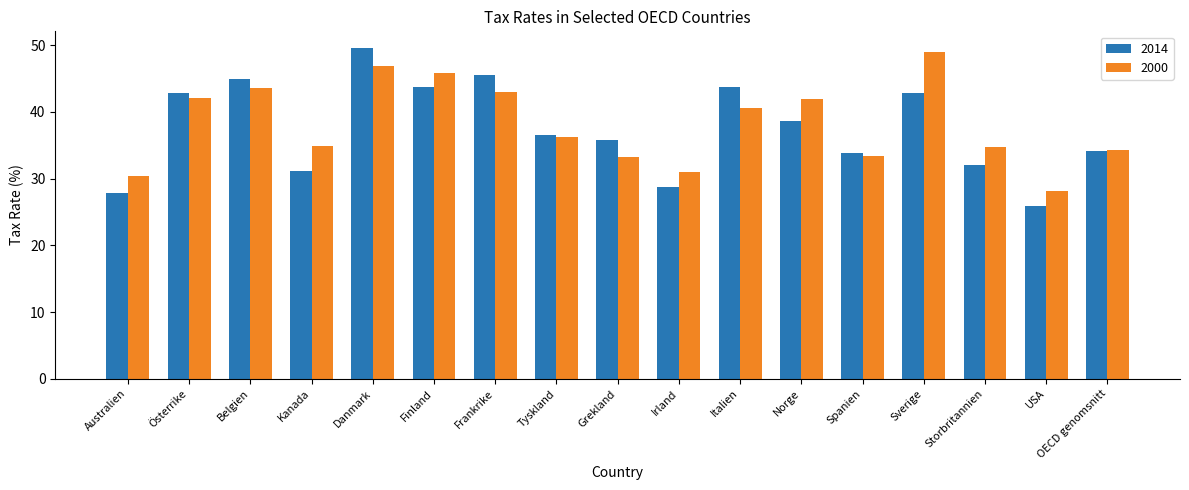

What is the label of the 12th bar from the left?

Norge